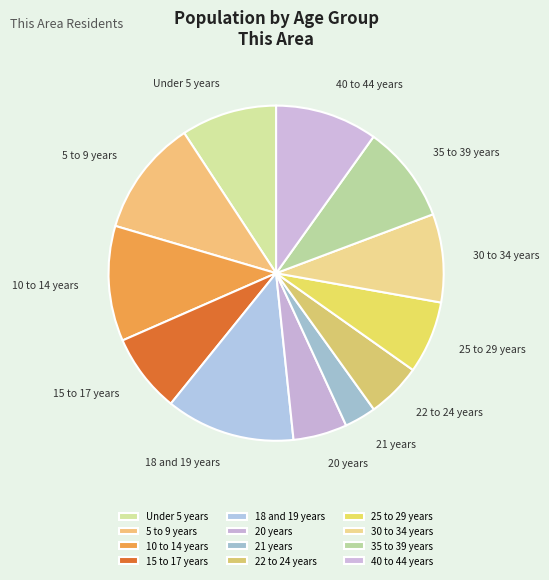

Do 25 to 29 years and 18 and 19 years together represent more than half of the pie?

No